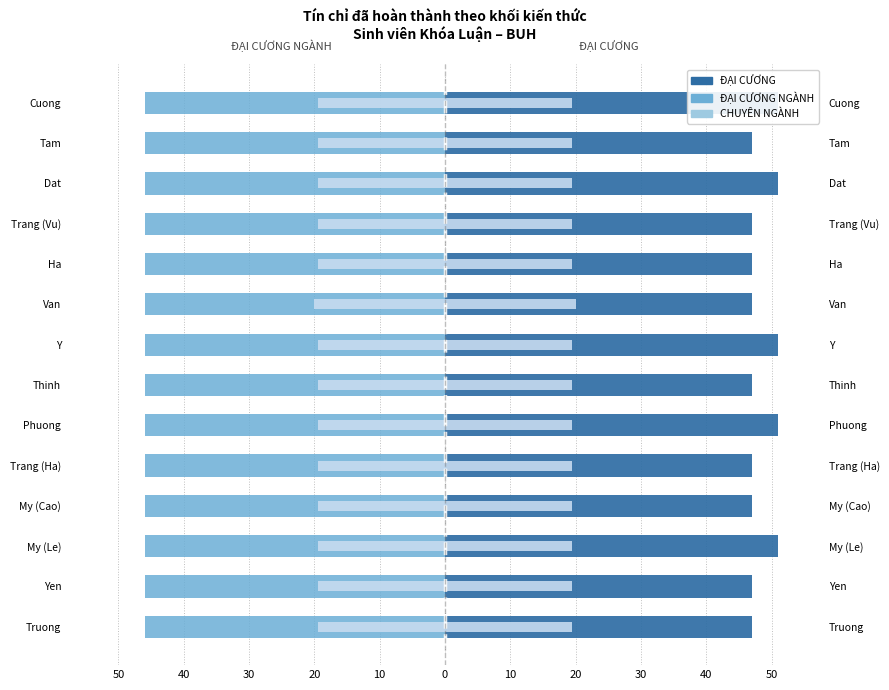

Rank the series by their maximum value, from highest to lowest.

ĐẠI CƯƠNG, ĐẠI CƯƠNG NGÀNH, CHUYÊN NGÀNH